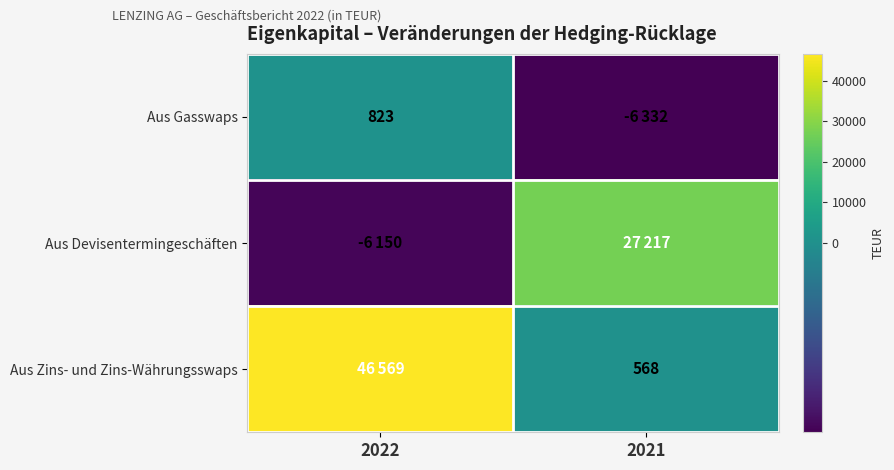

Is the value of Aus Devisentermingeschäften at 2021 greater than the value of Aus Gasswaps at 2022?

Yes